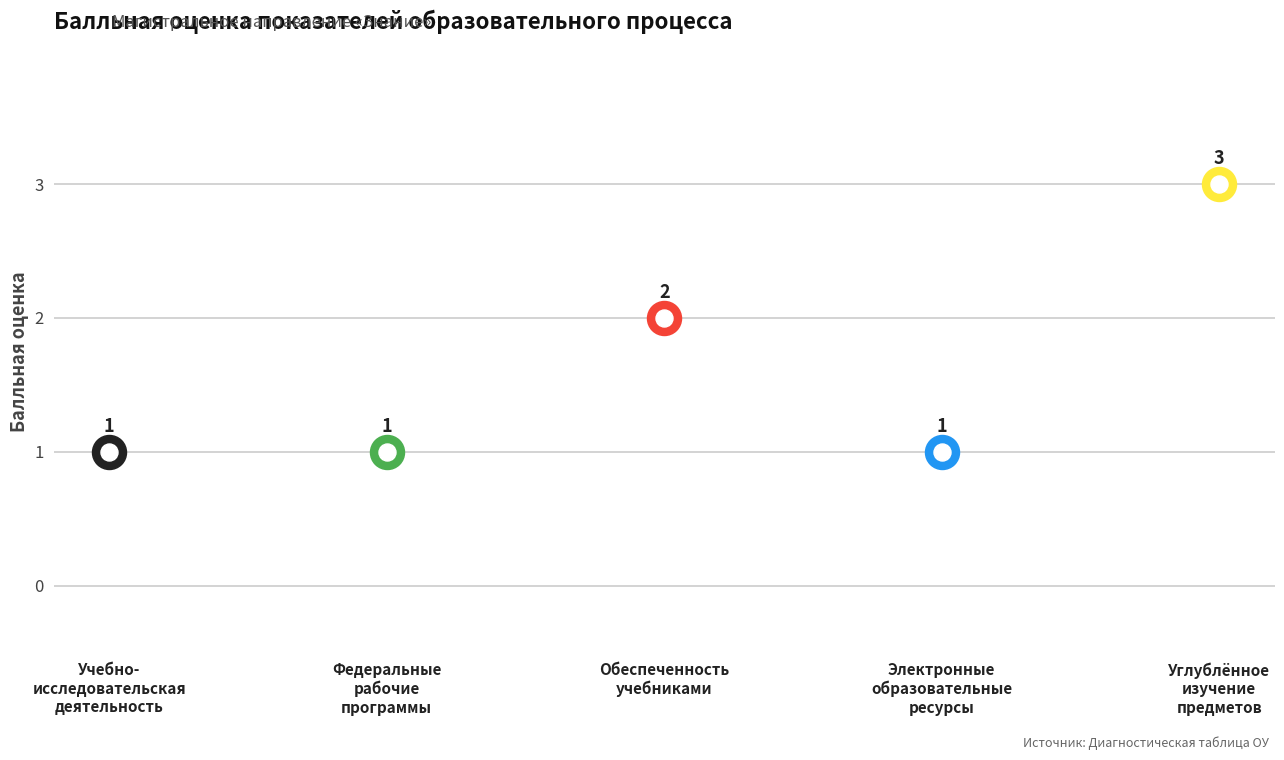

Which has a higher value, Реализация федеральных рабочих программ or Углубленное изучение отдельных предметов?

Углубленное изучение отдельных предметов